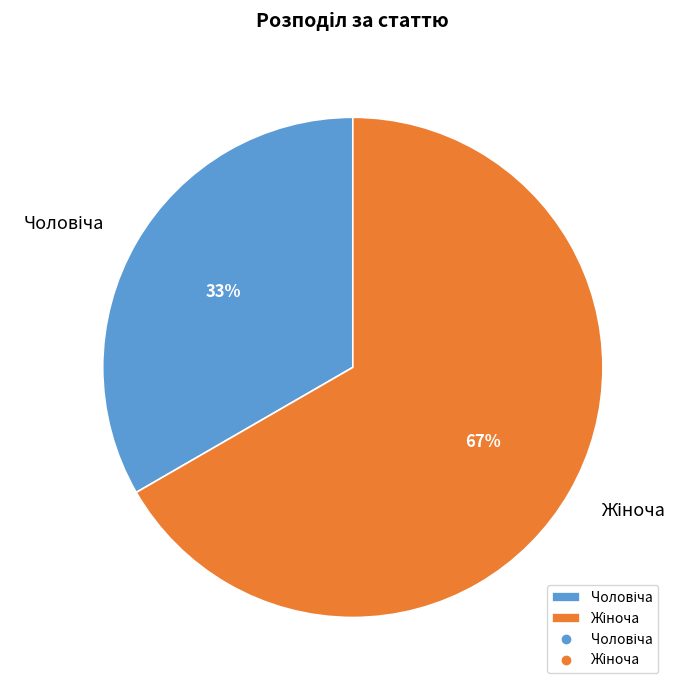

To the nearest percent, what is the average slice percentage?

50%